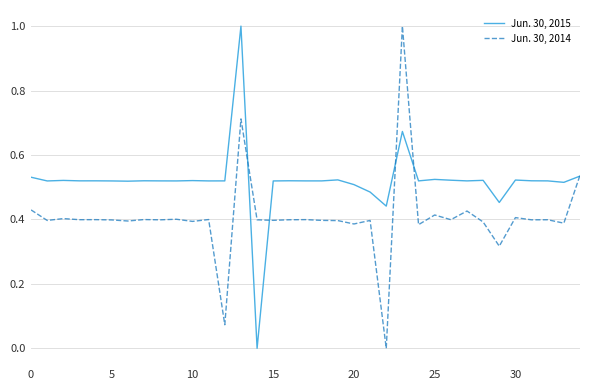

What is the highest value of the Jun. 30, 2014 series?

1.0